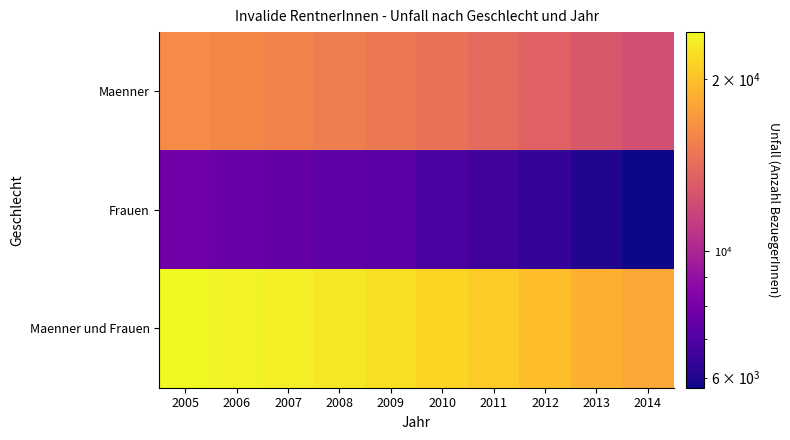

Reading right to left, list all the values displayed in this chart.

Maenner: 2014=12317	2013=12831	2012=13461	2011=13987	2010=14507	2009=14972	2008=15419	2007=15753	2006=16014	2005=16318
Frauen: 2014=5762	2013=6047	2012=6389	2011=6686	2010=6924	2009=7237	2008=7405	2007=7579	2006=7692	2005=7851
Maenner und Frauen: 2014=18079	2013=18878	2012=19850	2011=20673	2010=21431	2009=22209	2008=22824	2007=23332	2006=23706	2005=24169